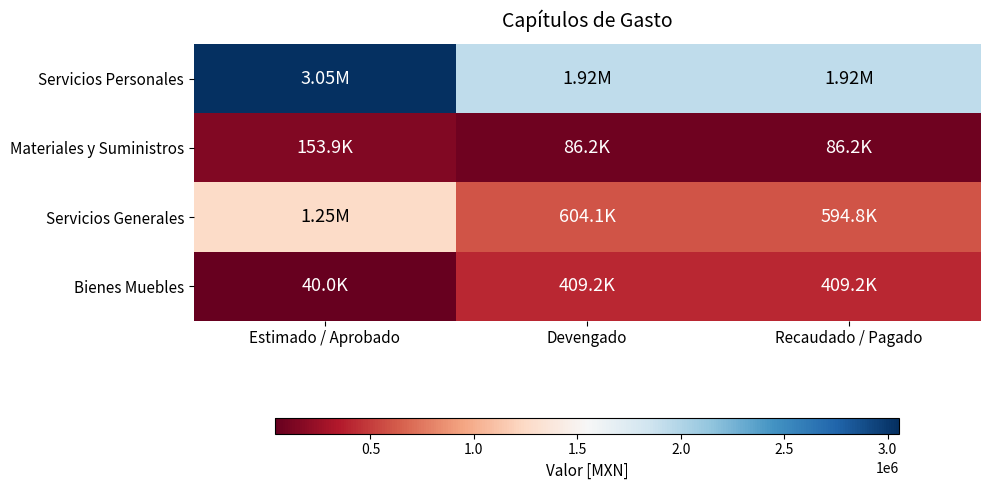

Reading right to left, list all the values displayed in this chart.

Servicios Personales: Recaudado / Pagado=1923873.9	Devengado=1923873.9	Estimado / Aprobado=3053296.7
Materiales y Suministros: Recaudado / Pagado=86219.1	Devengado=86219.1	Estimado / Aprobado=153900.0
Servicios Generales: Recaudado / Pagado=594778.5	Devengado=604097.5	Estimado / Aprobado=1252803.3
Bienes Muebles: Recaudado / Pagado=409187.8	Devengado=409187.8	Estimado / Aprobado=40000.0